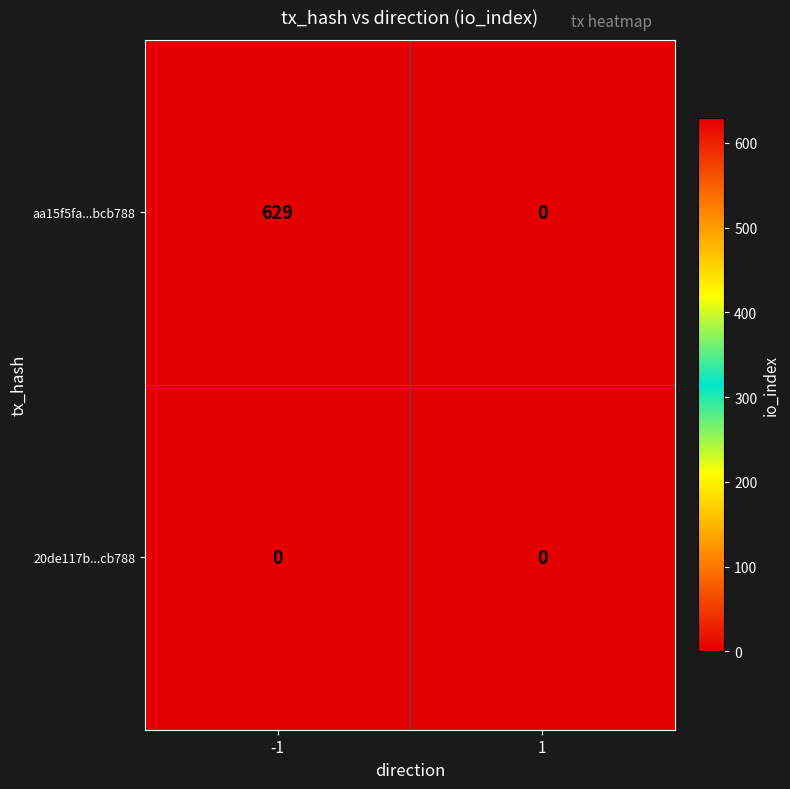

At which category is the sum across all series the highest?

-1